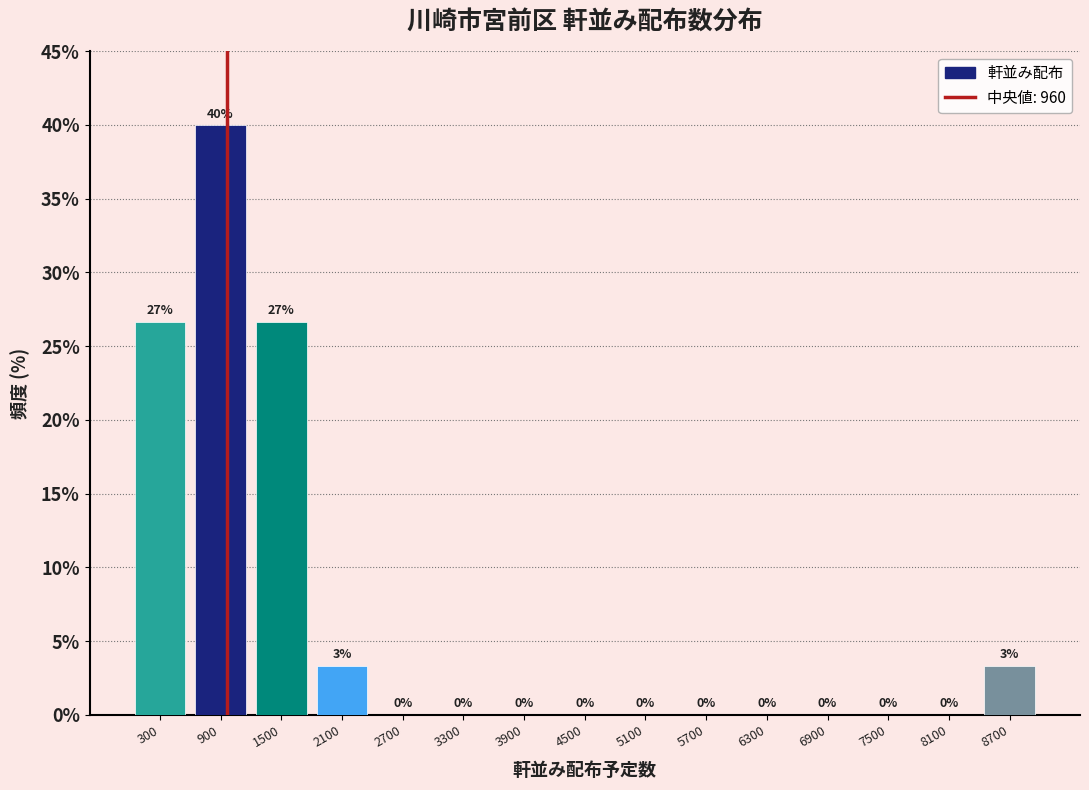

Which range on the x-axis has the tallest bar?

600 to 1200